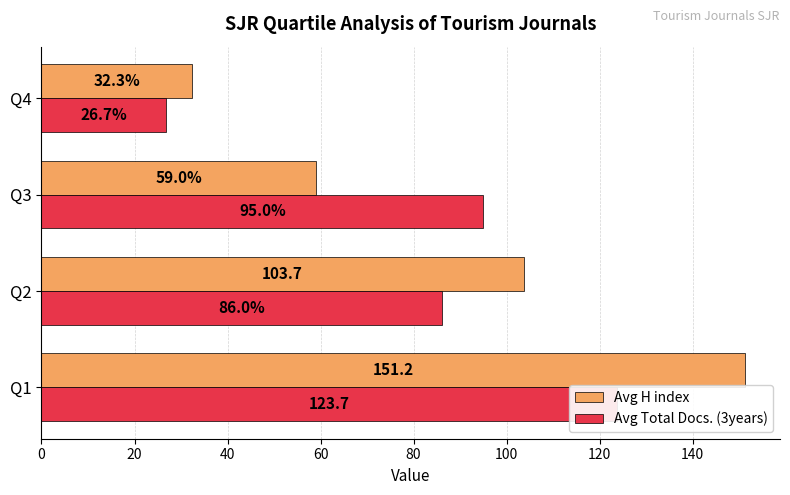

Count the number of data series in this chart.

2